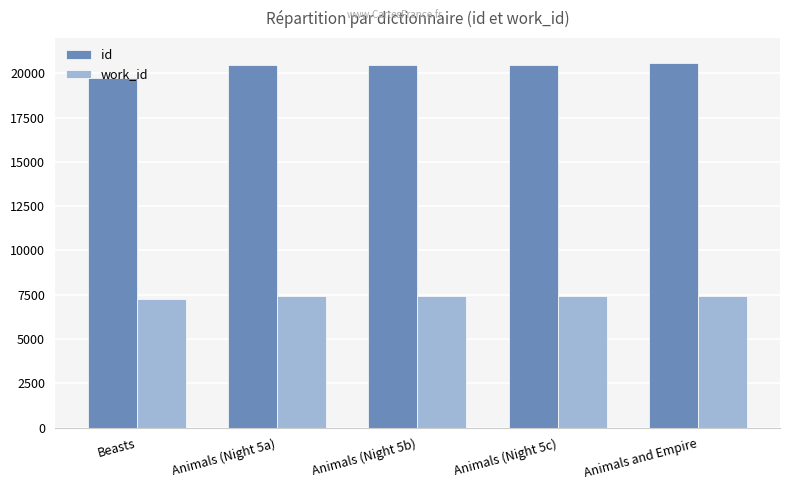

True or false: work_id has a value of 7237 at Beasts.

True